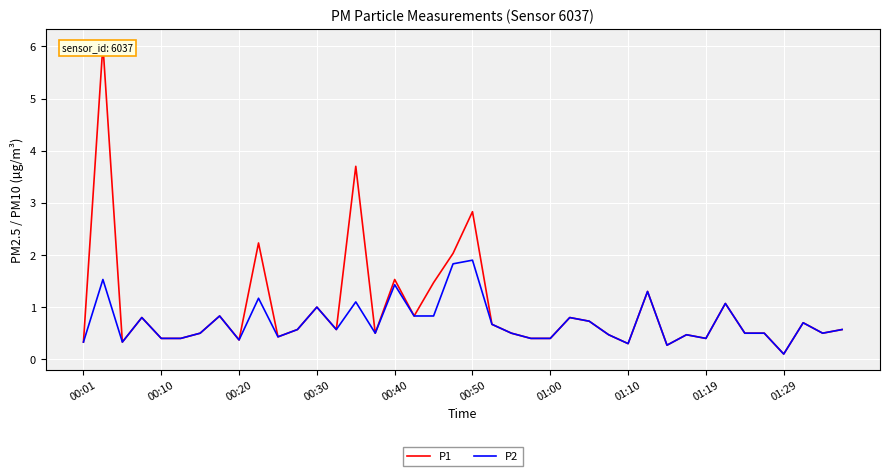

What value does the P2 series have at 29?

1.3